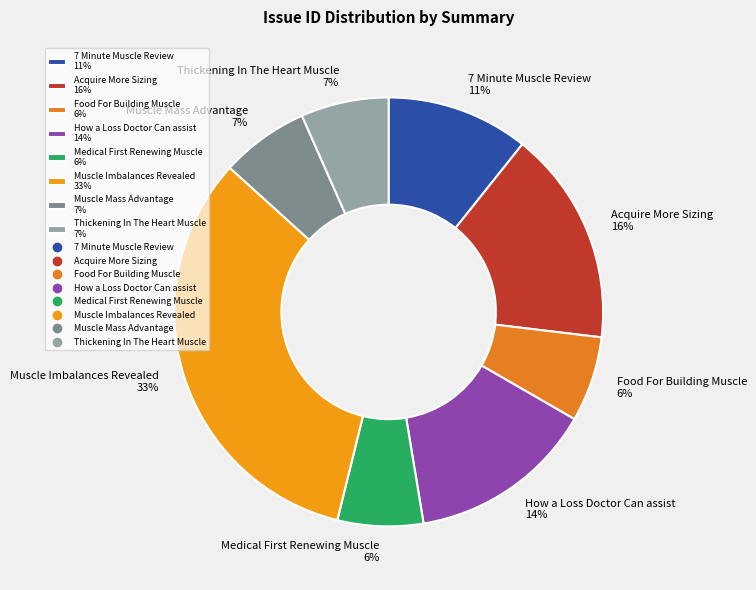

To the nearest percent, what is the average slice percentage?

12%